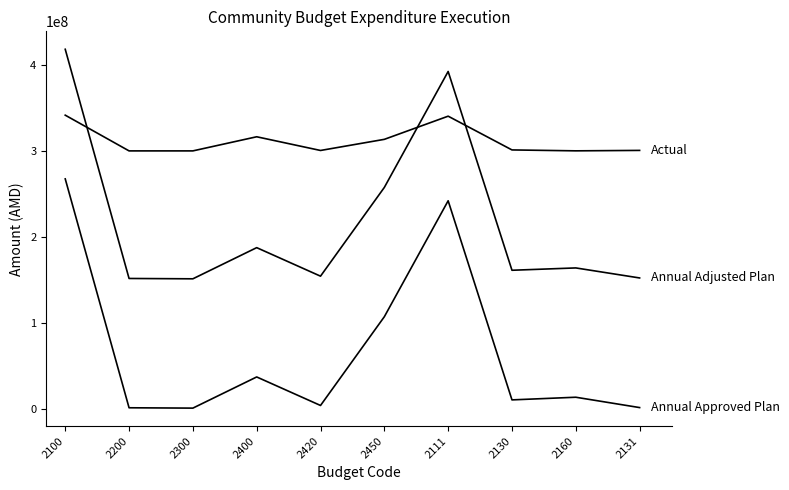

True or false: Annual Approved Plan has a value of 159959464.6 at 2450.

False